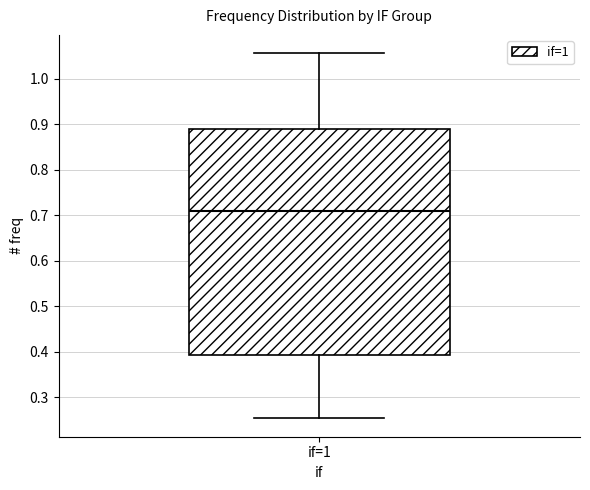

Read this box plot against the y-axis: the position of the median line, the range covered by the box, and the ends of both whiskers. The values are not printed on the chart, so give them approximately, as read against the axis.

median 0.71, box 0.39 to 0.89, whiskers 0.25 to 1.06